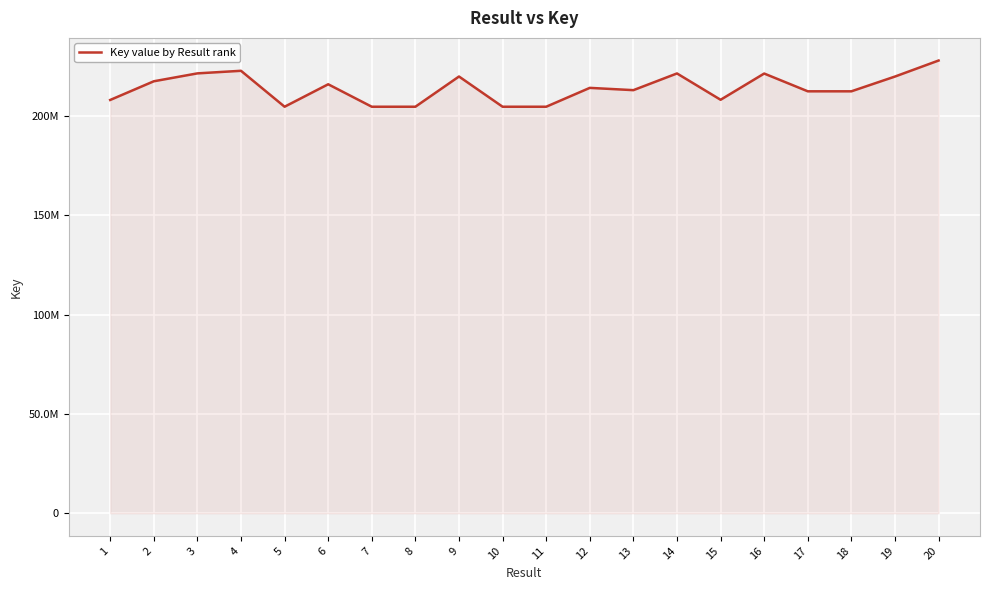

The chart shows a value of 213075537 at 13. True or false?

True